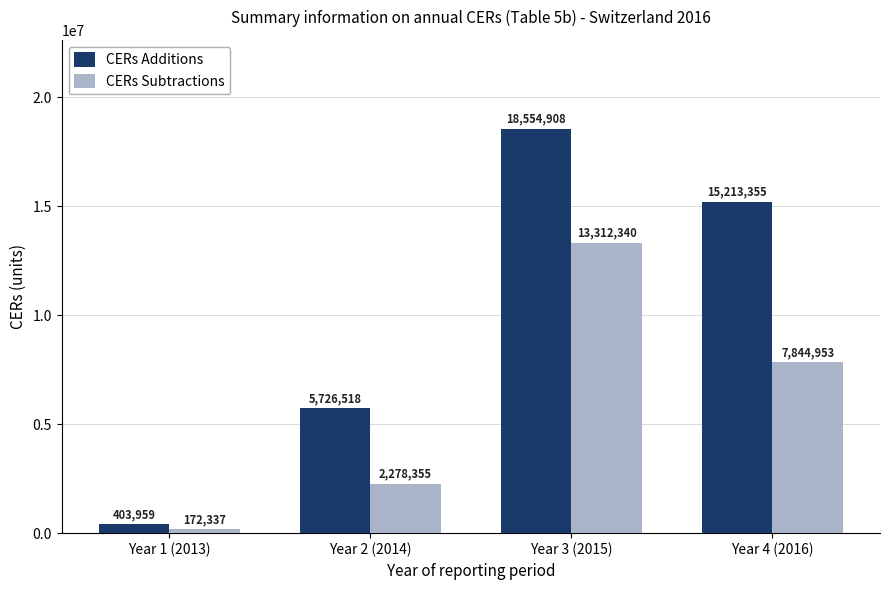

How many bars are there in each group?

2